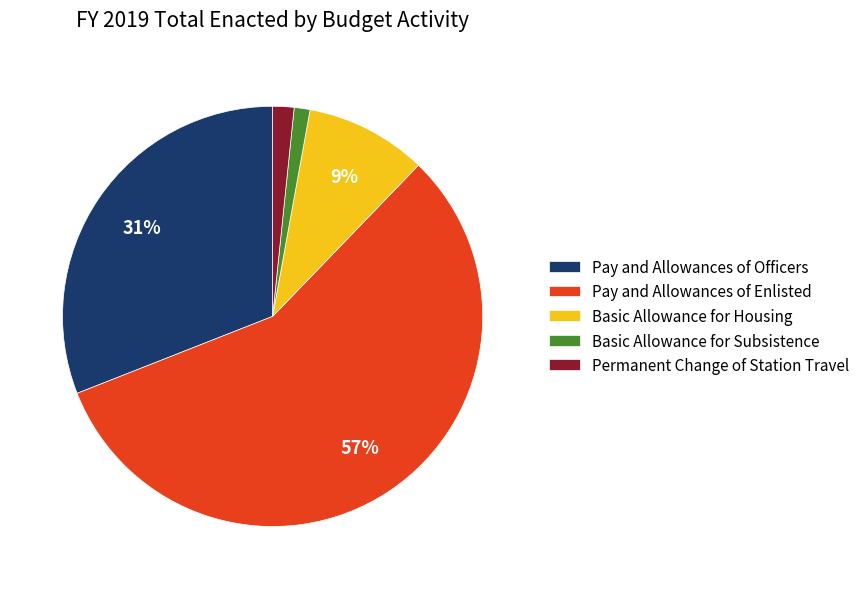

To the nearest percent, what percentage of the pie is Basic Allowance for Subsistence?

1%